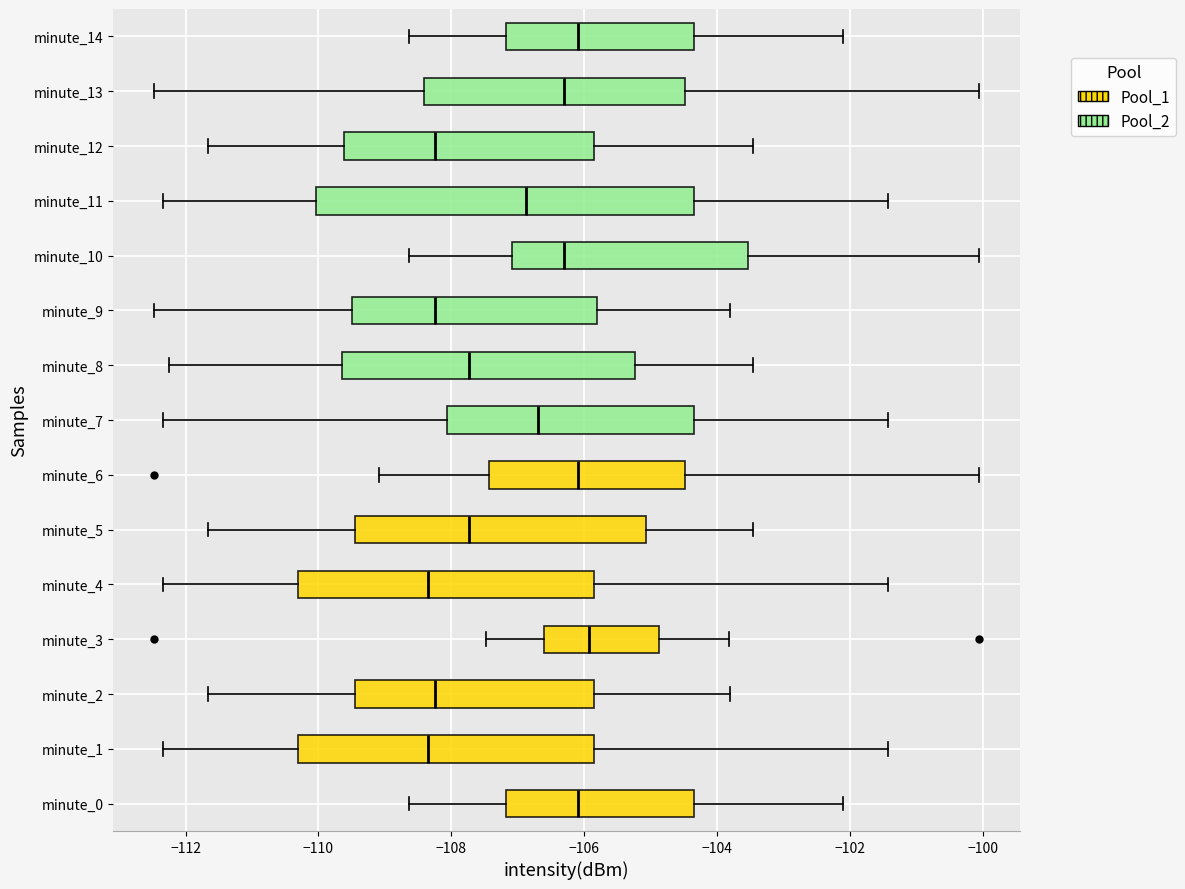

Where does the left whisker of the box for minute_11 end on the x-axis? The values are not printed on the chart, so give them approximately, as read against the axis.

-112.4